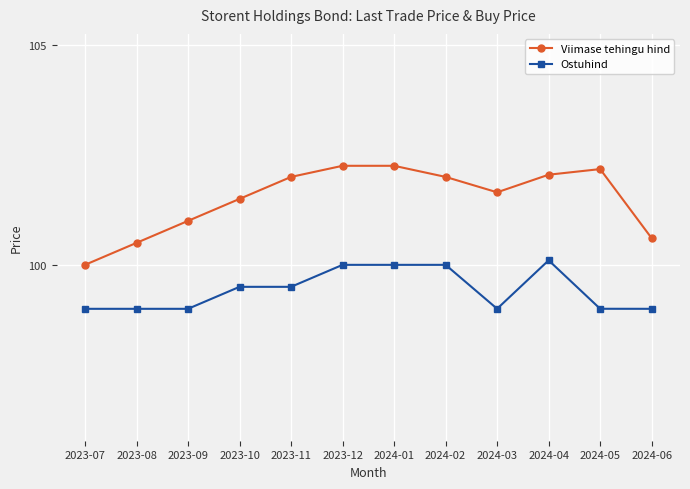

What is the maximum value shown in the chart?

102.3